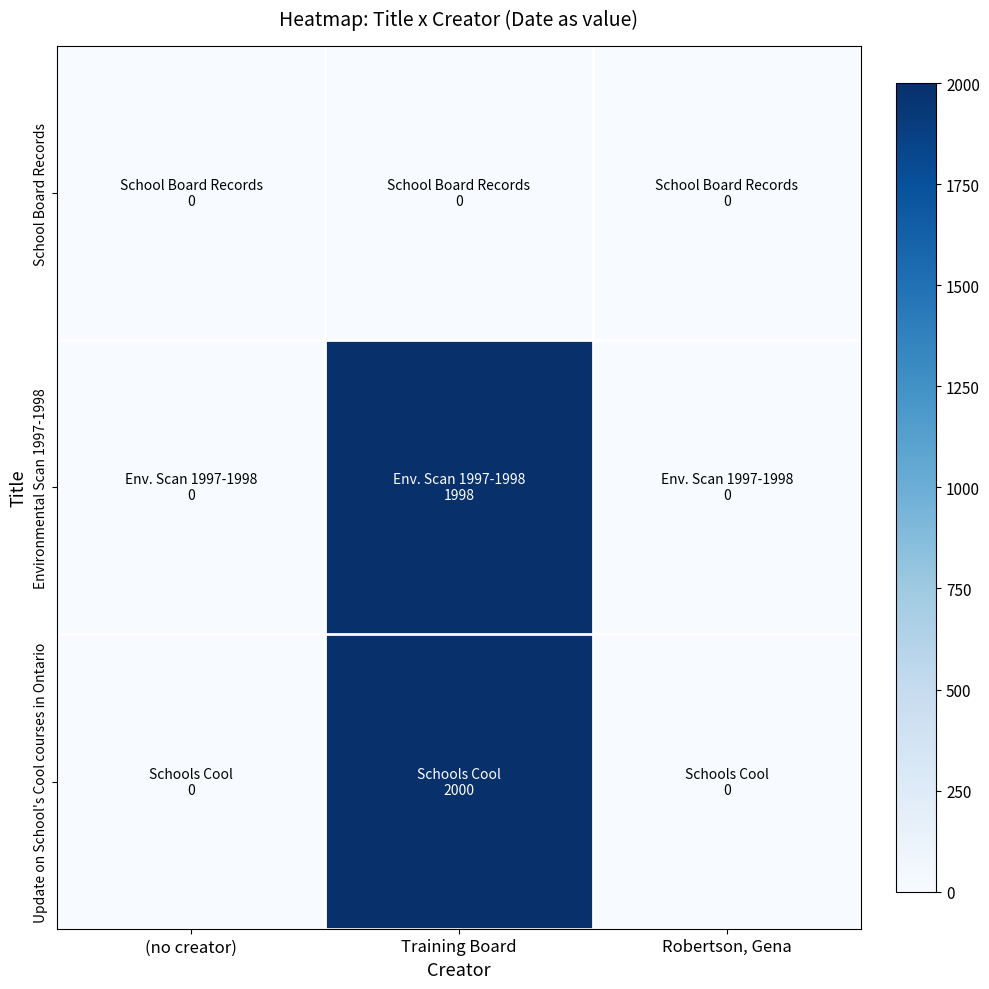

How many series are shown in this chart?

3